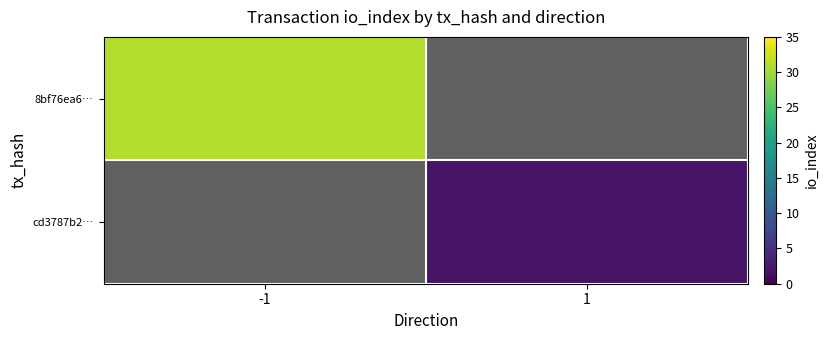

What value does the cd3787b2… series have at 1?

2.0